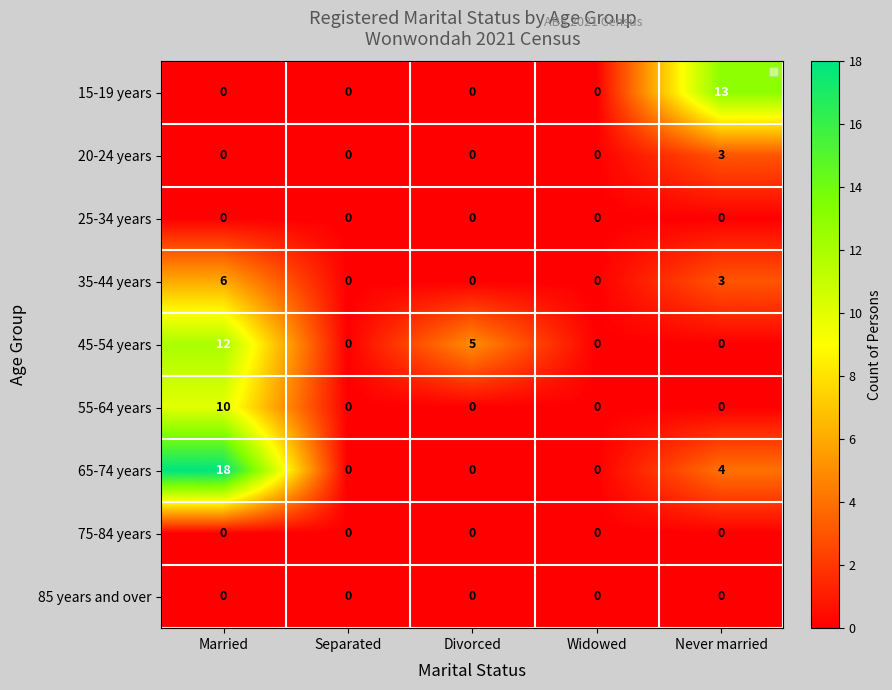

Which series has the widest spread of values?

65-74 years